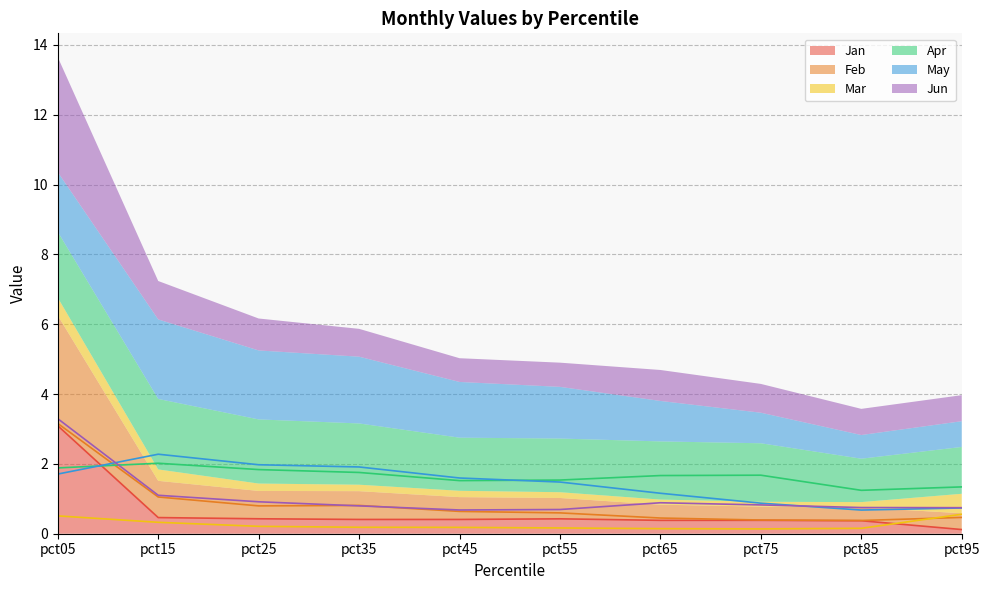

How many lines are shown in the chart?

6